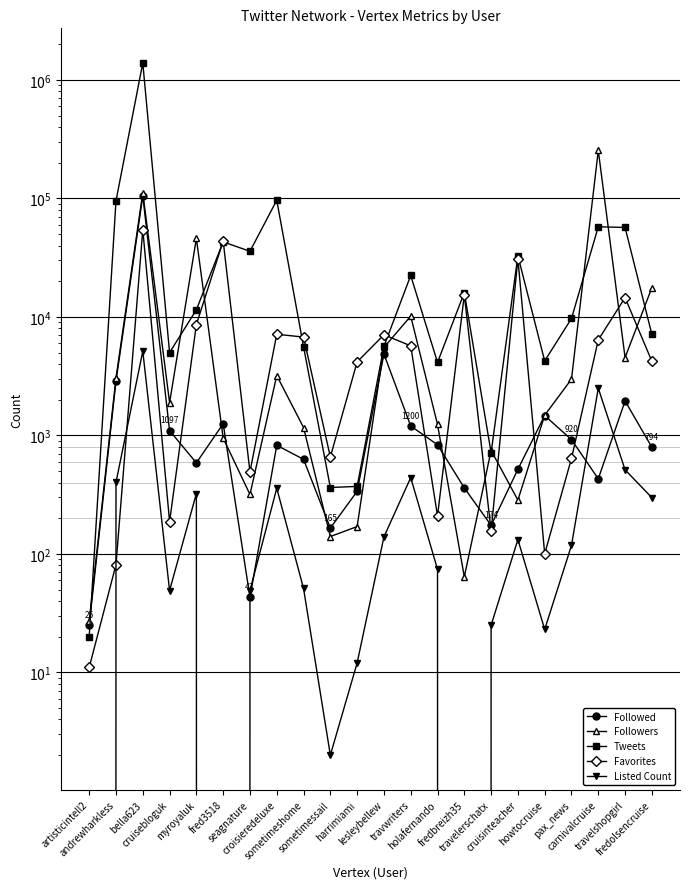

What is the total value across all series at fred3518?

88873